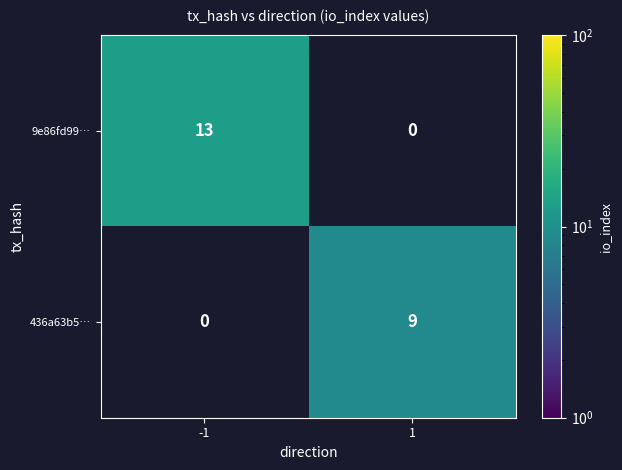

Is it true that 436a63b5… equals 9 at 1?

True